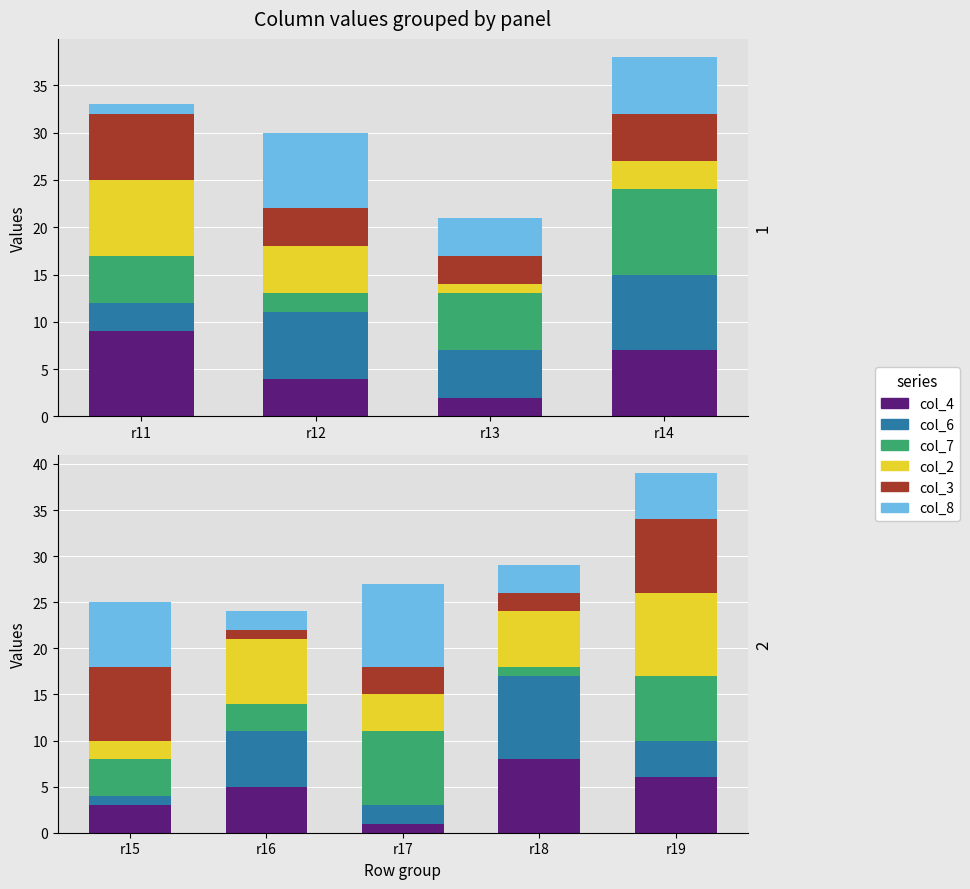

What is the maximum value shown in the chart?

9